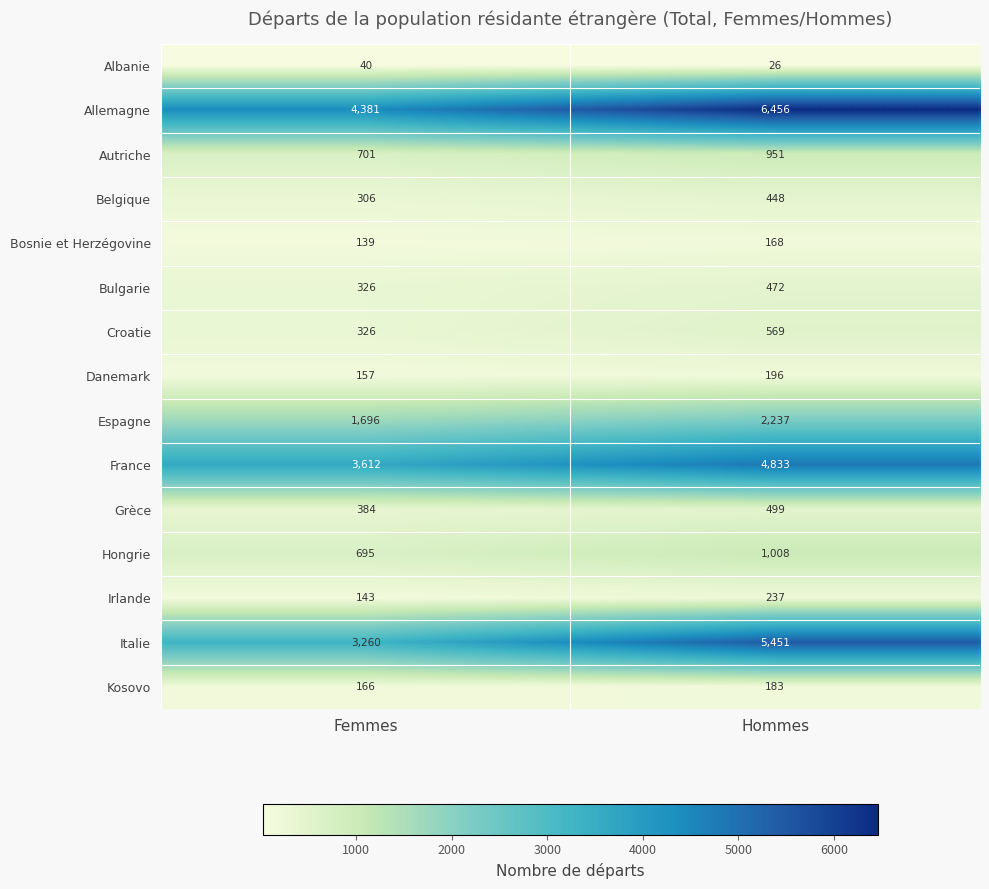

At which category does the chart reach its minimum across all series?

Hommes